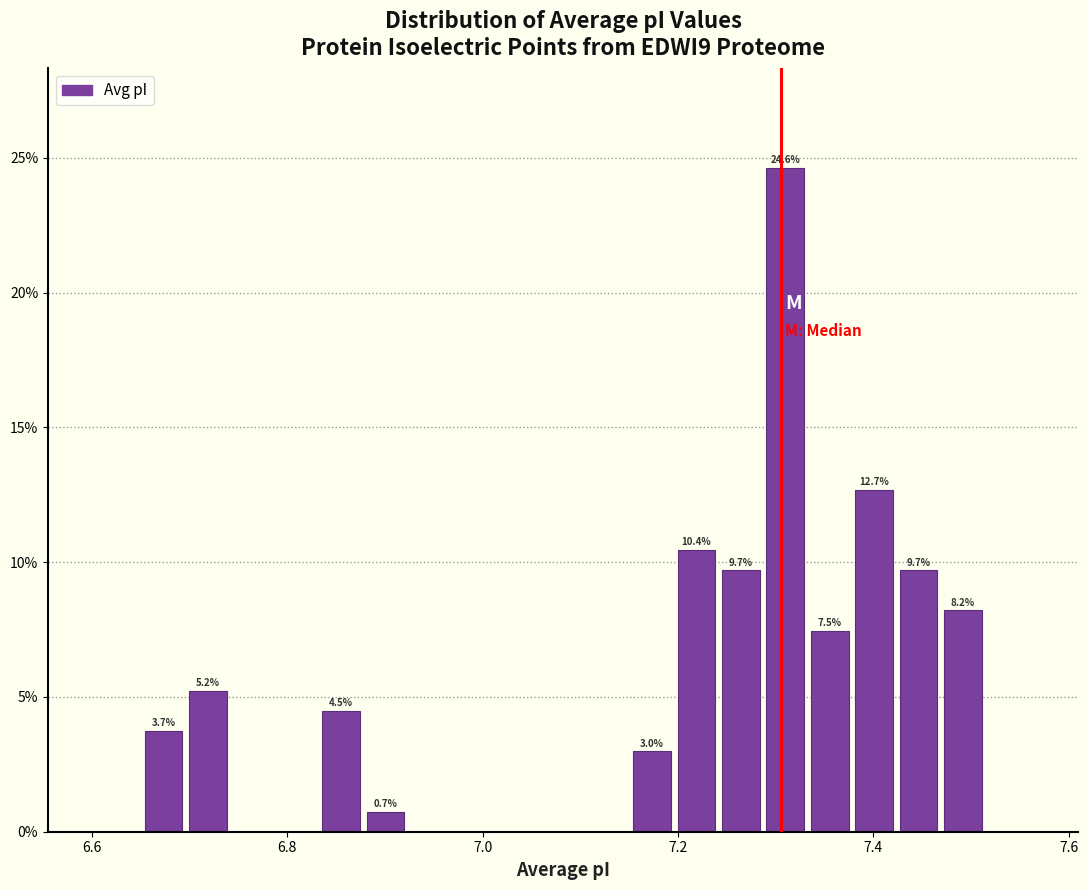

Read against the x-axis, roughly where is the centre of the tallest bar?

7.30